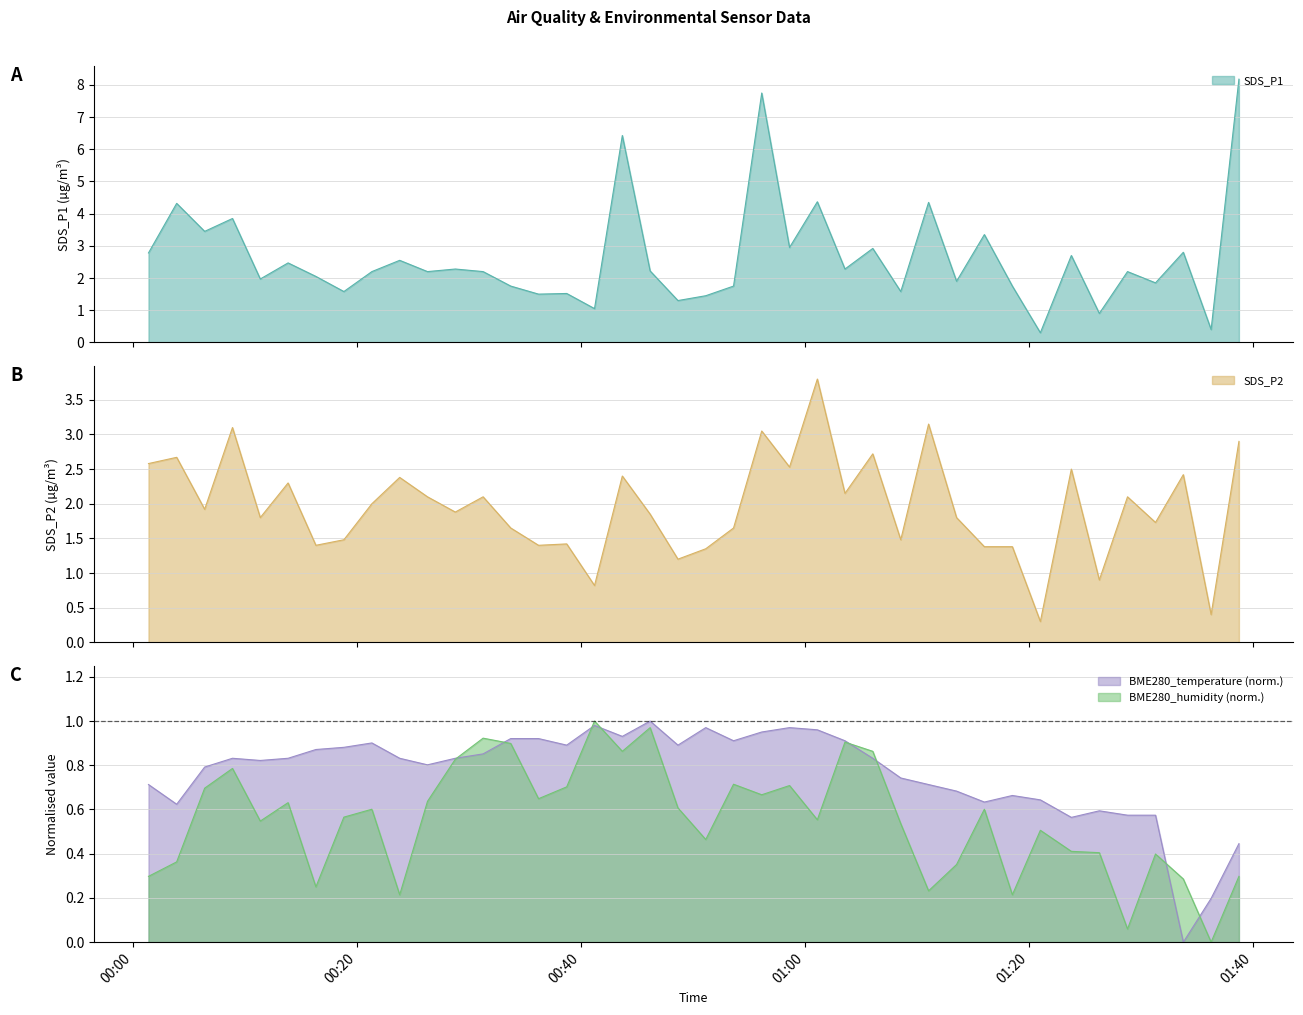

The BME280_humidity series shows 0.5 at 2023/12/12 01:13:33. True or false?

False